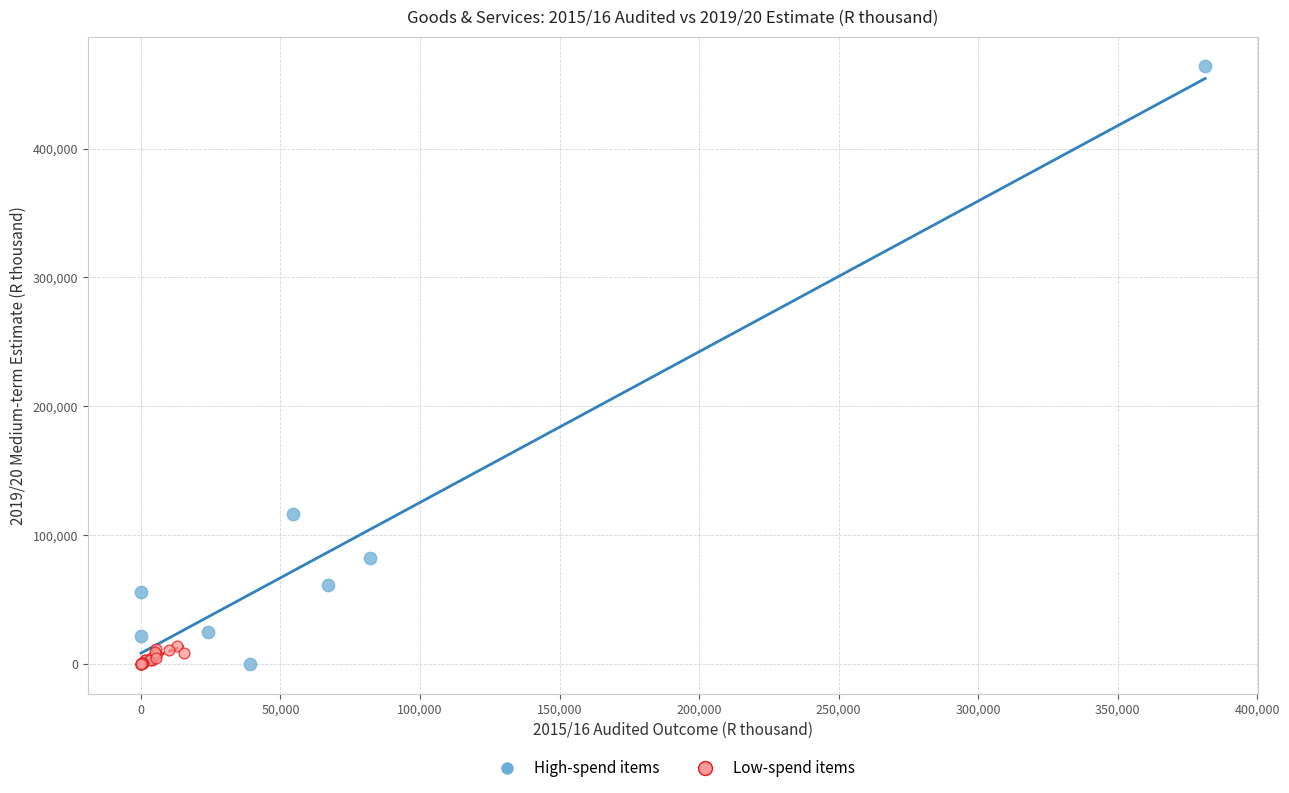

Which series reaches the maximum Y coordinate?

High-spend items